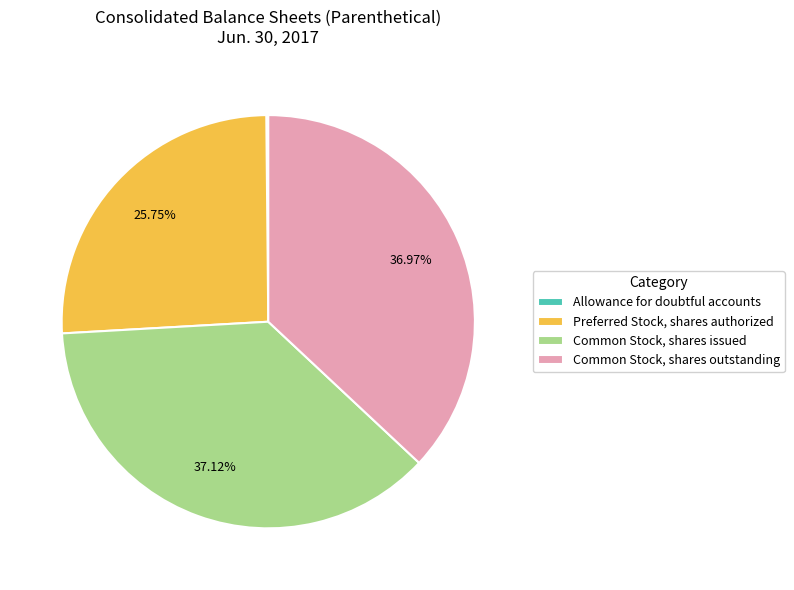

To the nearest percent, what is the average slice percentage?

25%